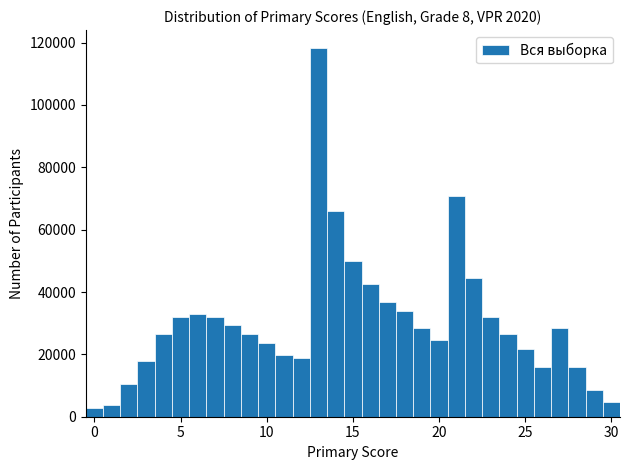

Around what value on the x-axis is the tallest bar? Give the approximate position of its centre, as read against the axis.

13.0